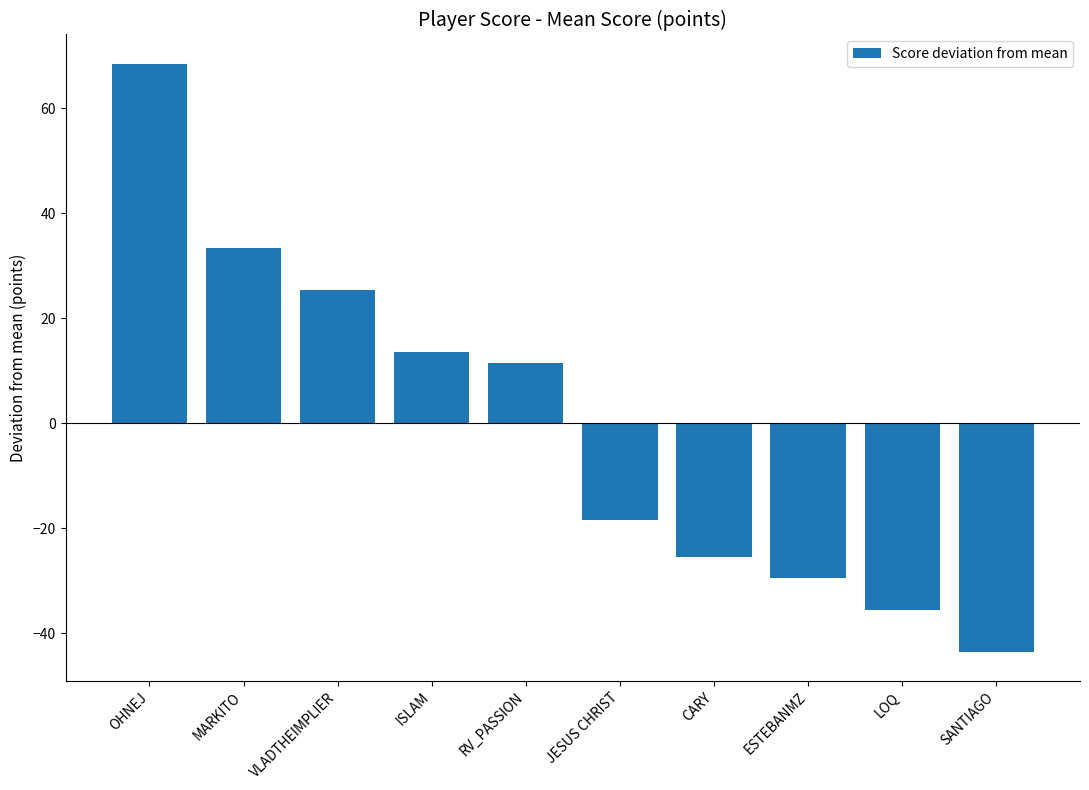

Rank the categories by value from highest to lowest.

OHNEJ, MARKITO, VLADTHEIMPLIER, ISLAM, RV_PASSION, JESUS CHRIST, CARY, ESTEBANMZ, LOQ, SANTIAGO